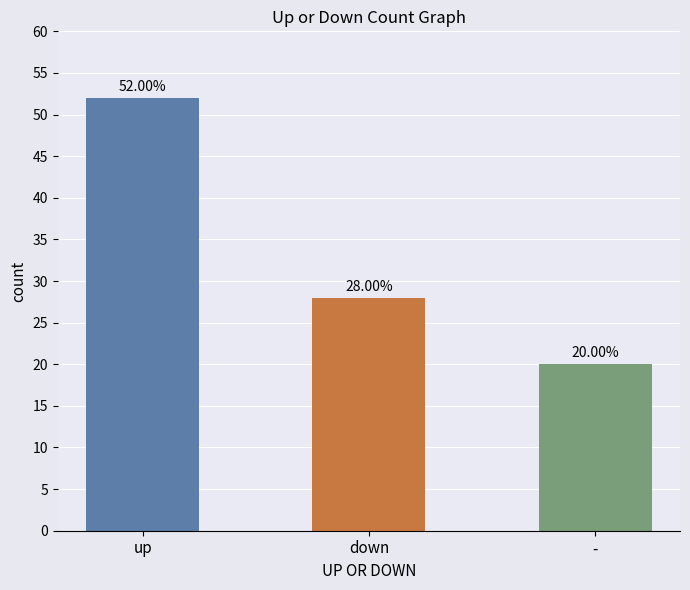

Are the bars grouped side by side (vs. stacked)?

No